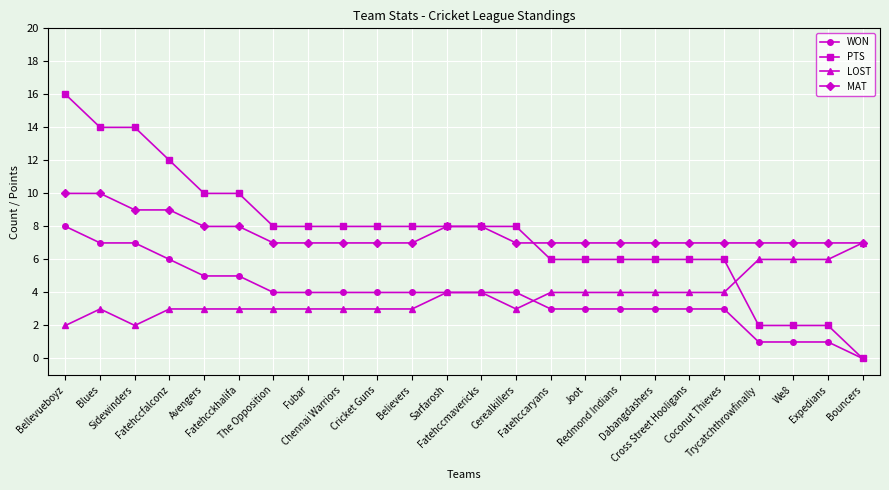

List the series in order of their peak value, highest first.

PTS, MAT, WON, LOST